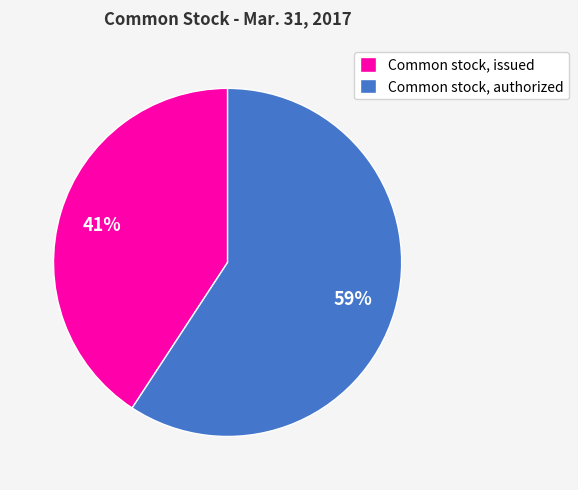

Does any single category account for the majority?

Yes